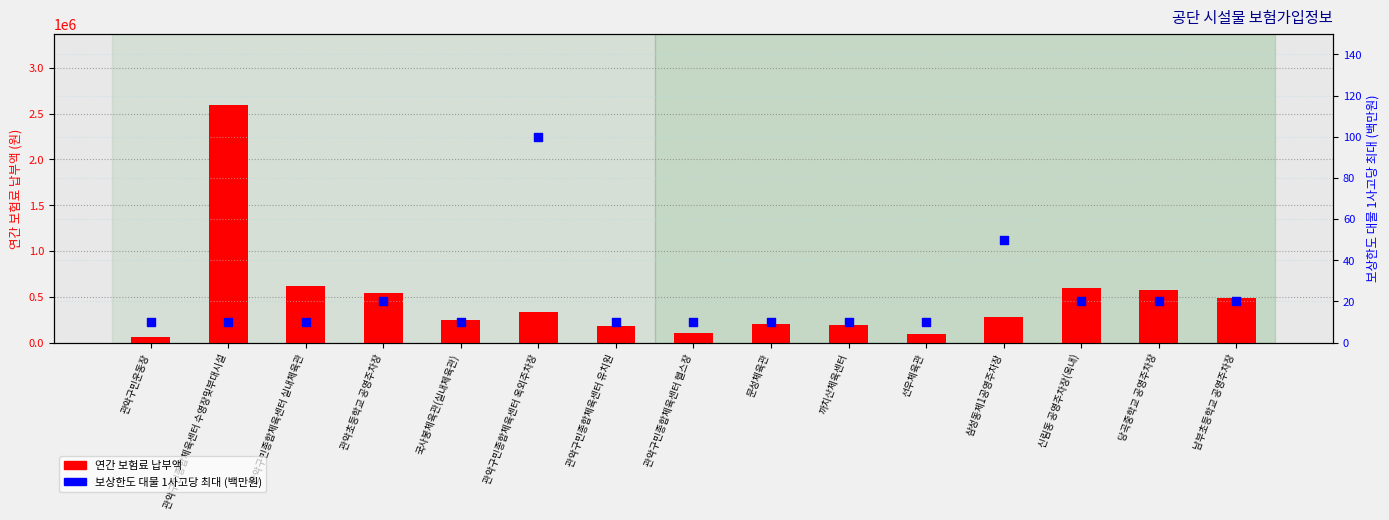

Which series has the largest total across all categories?

연간 보험료 납부액